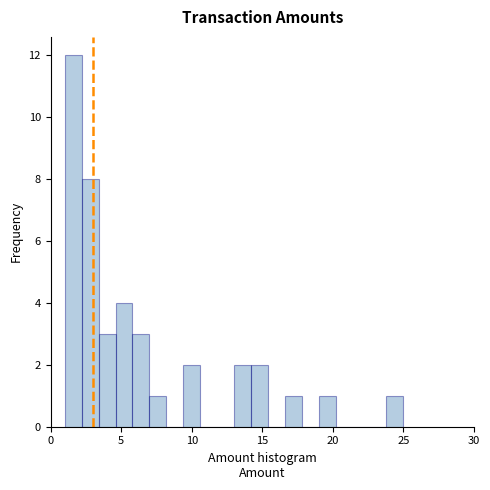

Around what value on the x-axis is the tallest bar? Give the approximate position of its centre, as read against the axis.

1.5